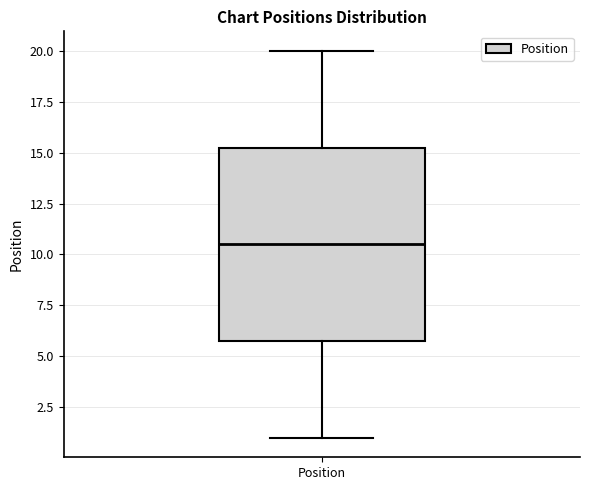

Where does the median line of the box for Position sit on the y-axis? The values are not printed on the chart, so give them approximately, as read against the axis.

10.5